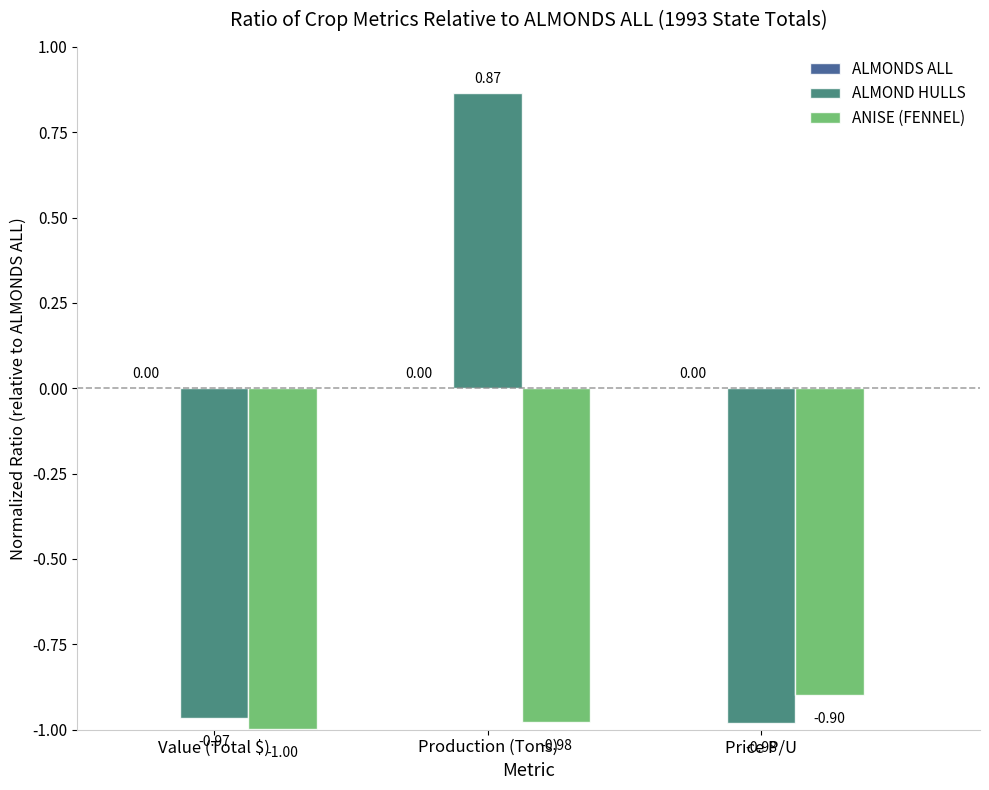

Rank the series by their maximum value, from highest to lowest.

ALMOND HULLS, ANISE (FENNEL)